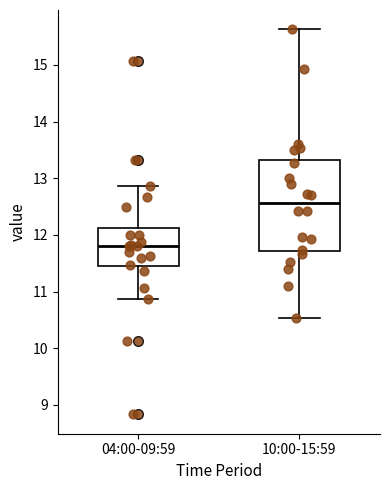

Where does the lower whisker of the box for 10:00-15:59 end on the y-axis? The values are not printed on the chart, so give them approximately, as read against the axis.

10.5